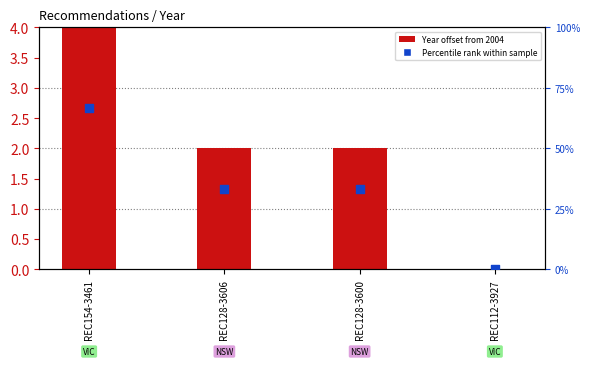

Which series contains the lowest Y value?

Year offset from 2004